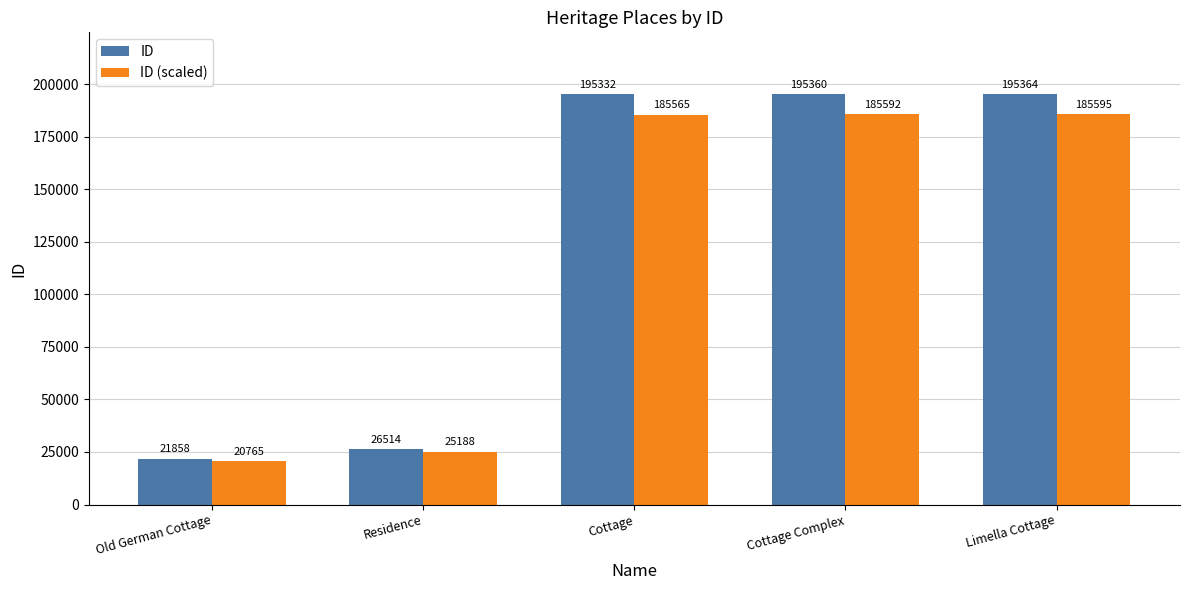

Which category has the highest value in the ID (scaled) series?

Limella Cottage